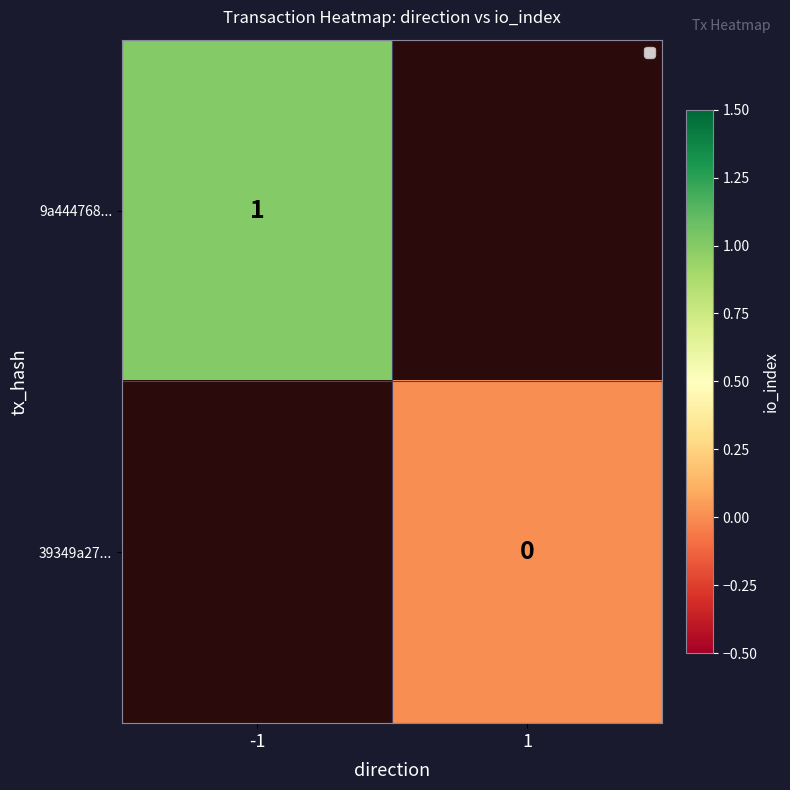

Is the value of 39349a27... at 1 greater than the value of 9a444768... at -1?

No